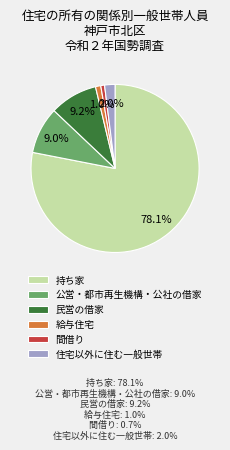

Which has a higher value, 持ち家 or 民営の借家?

持ち家